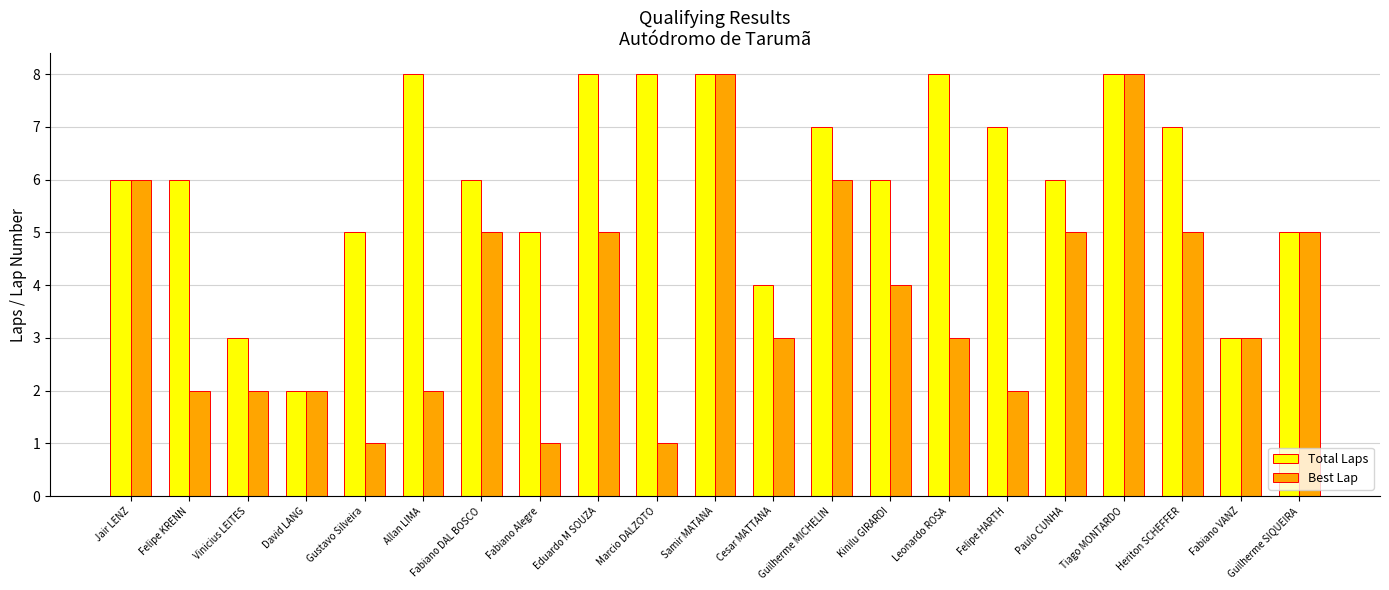

What is the sum of the Best Lap values at Eduardo M SOUZA and Fabiano VANZ?

8